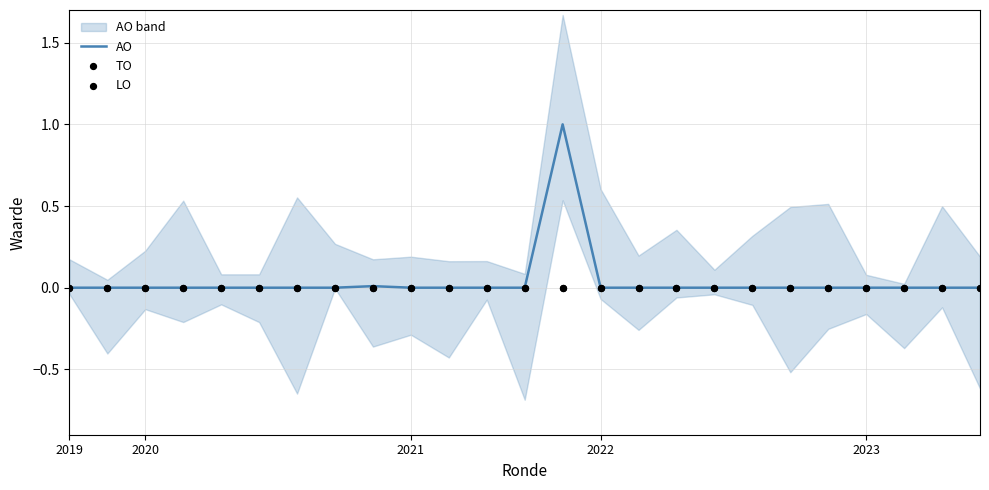

Is it true that AO equals 0.0 at 2021?

True